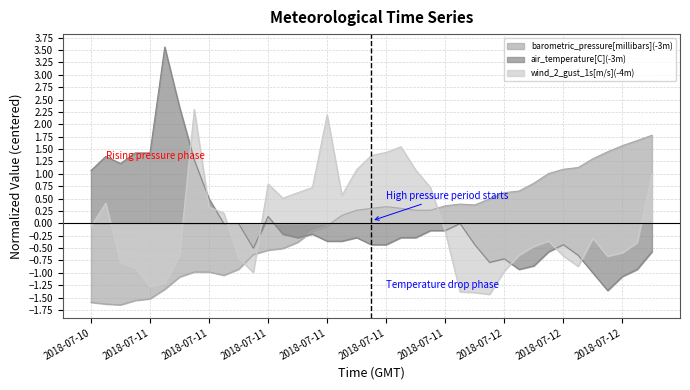

What is the approximate value of wind_2_gust_1s[m/s](-4m) at 2018-07-10 23:00?

-0.9